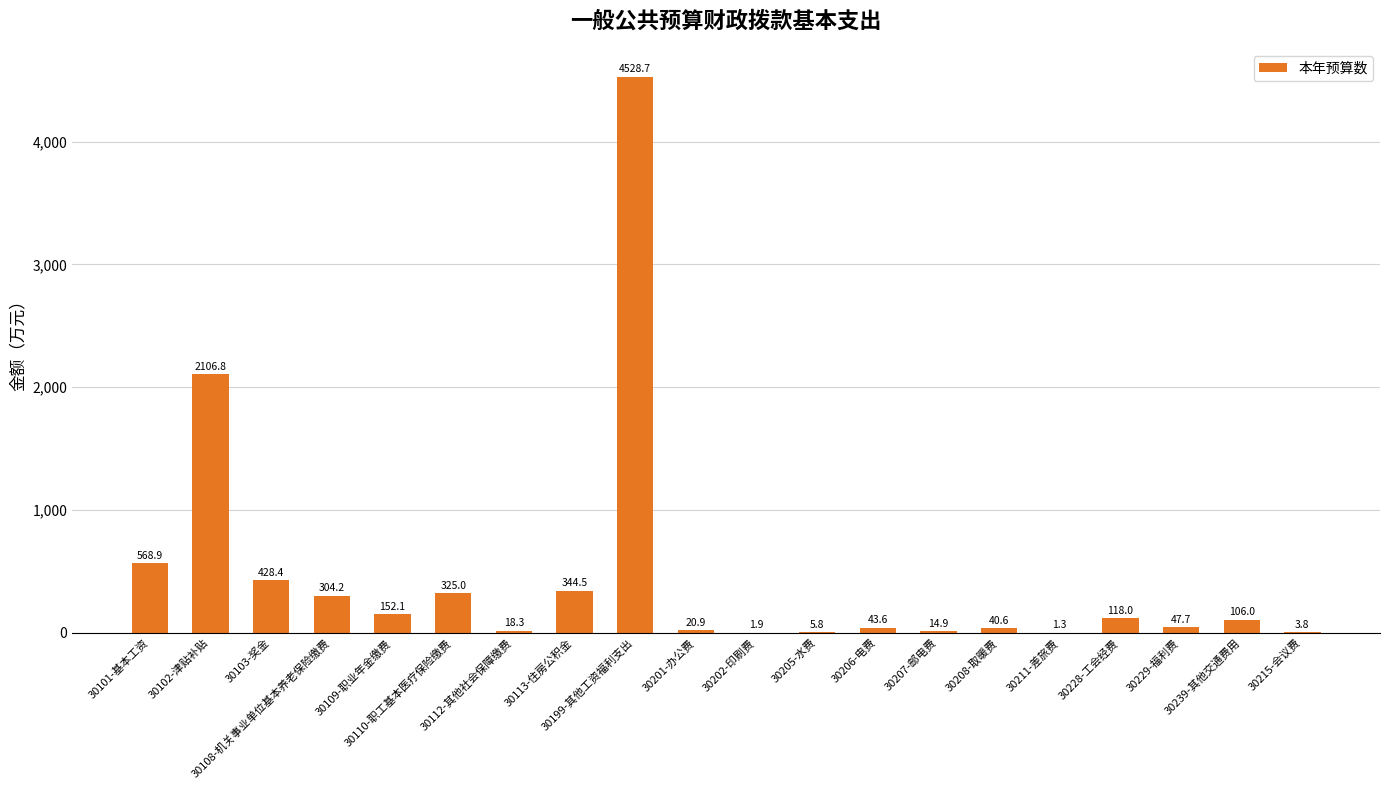

Count the number of categories in the chart.

20